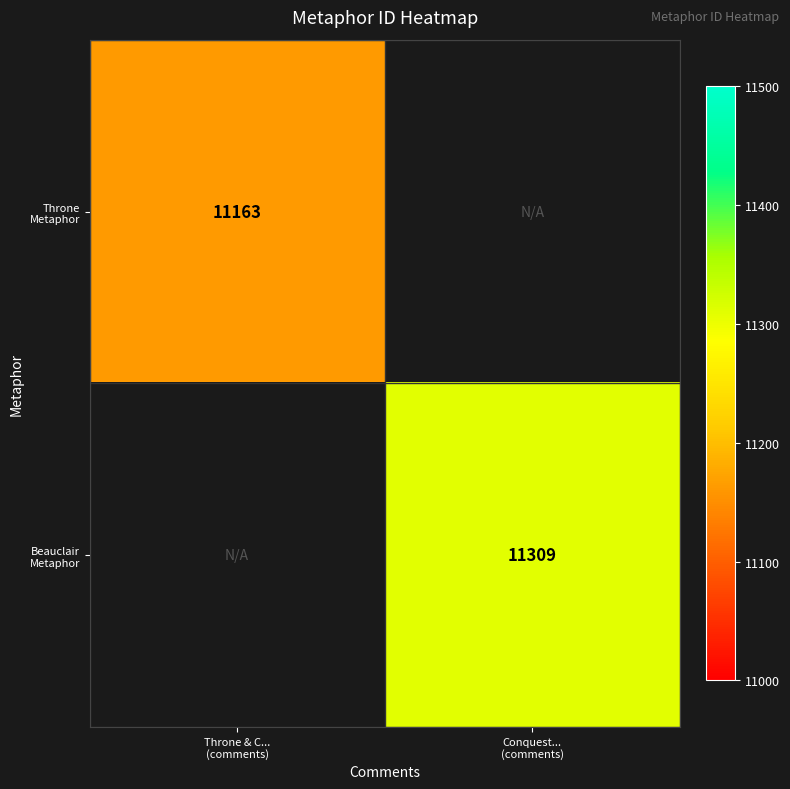

What is the lowest value of the Throne Metaphor series?

11163.0